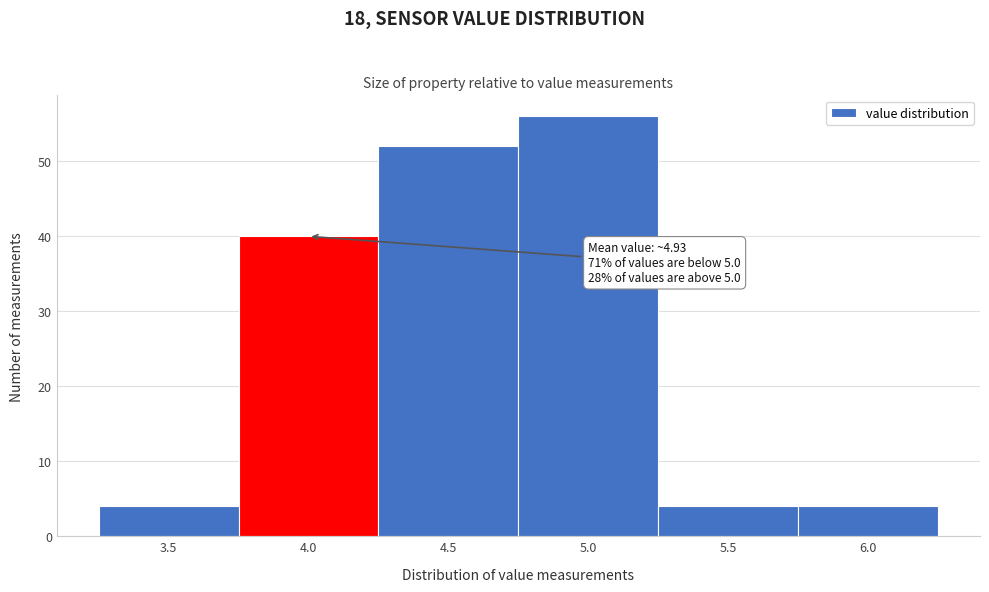

Reading left to right, extract all data points from this chart.

4	40	52	56	4	4